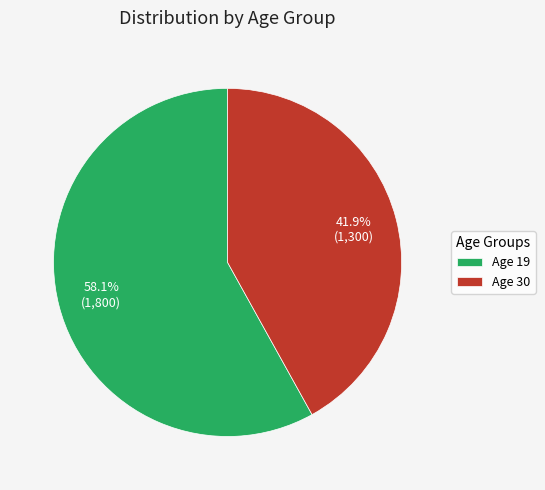

Which slice is the smallest?

Age 30